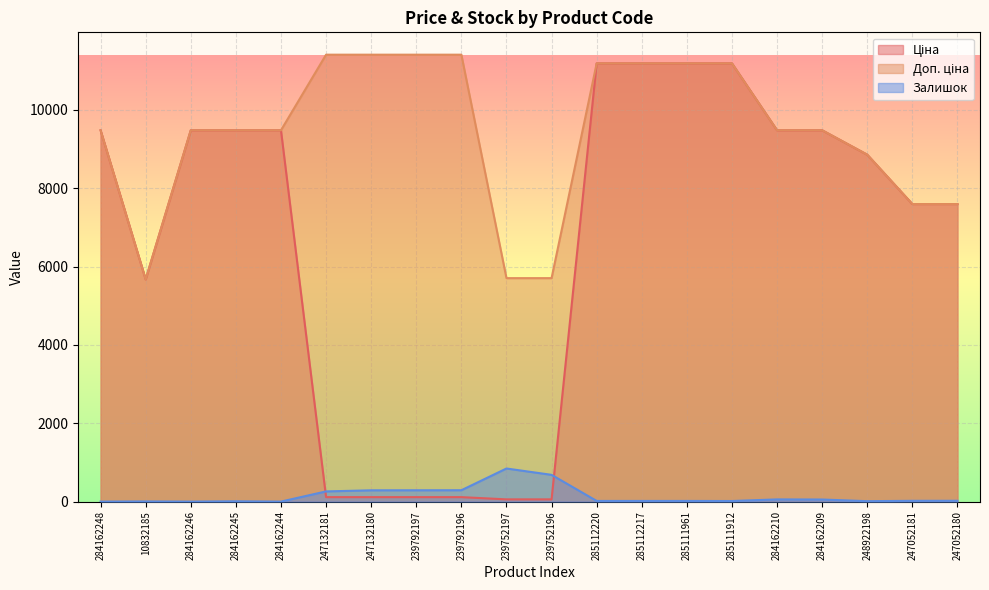

What position from the left is 239792196?

9